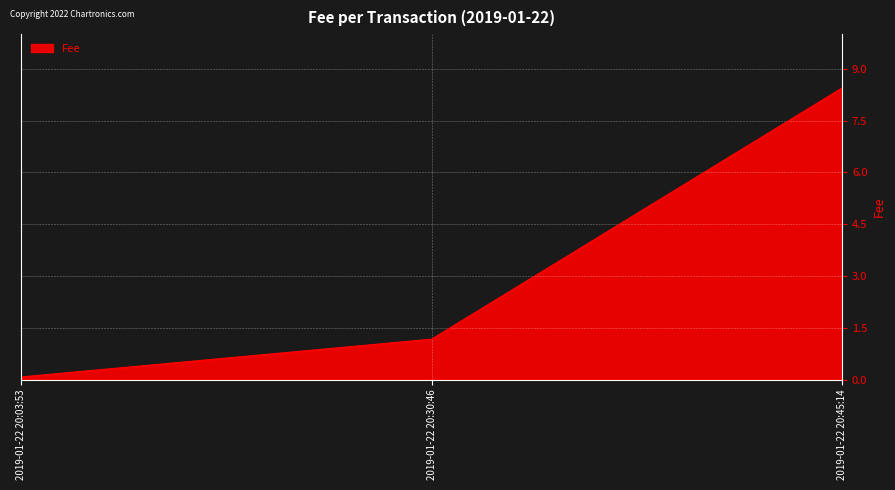

How many lines are shown in the chart?

1